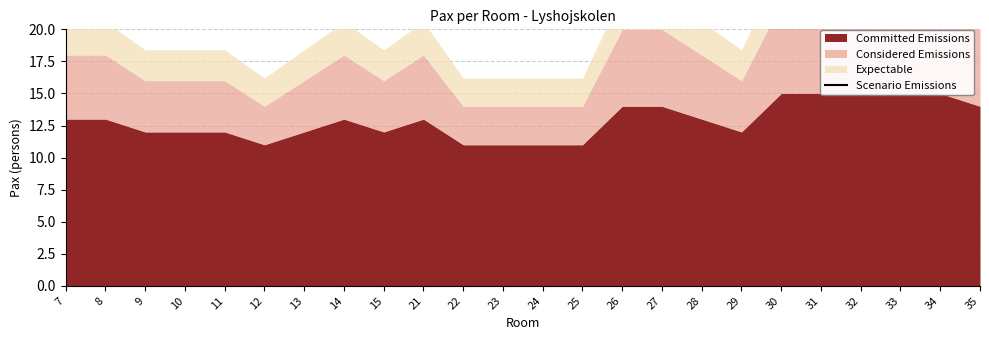

Does the chart have visible grid lines?

Yes